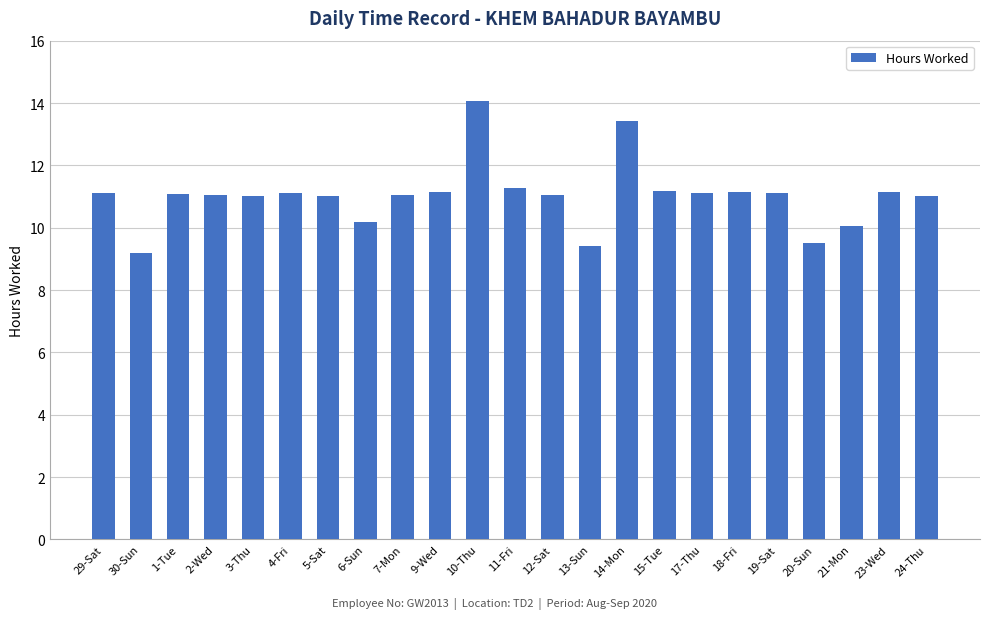

What is the average value?

11.0